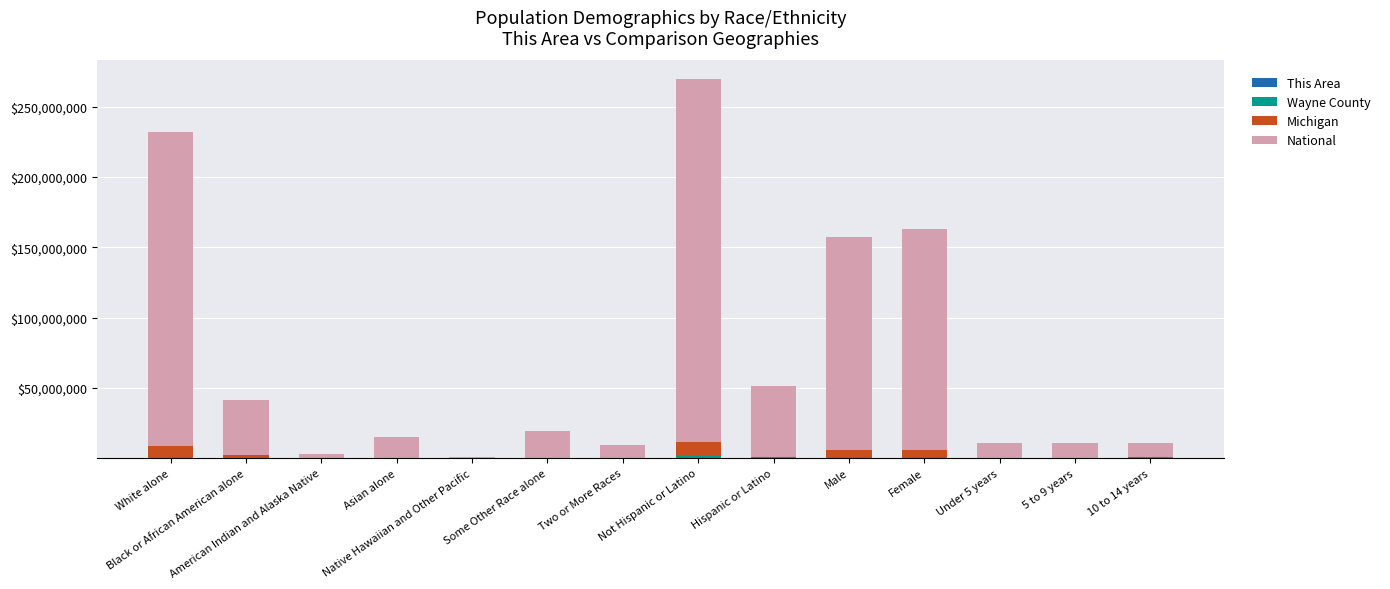

List the labels in order of National value, smallest first.

Native Hawaiian and Other Pacific, American Indian and Alaska Native, Two or More Races, Under 5 years, 5 to 9 years, 10 to 14 years, Asian alone, Some Other Race alone, Black or African American alone, Hispanic or Latino, Male, Female, White alone, Not Hispanic or Latino